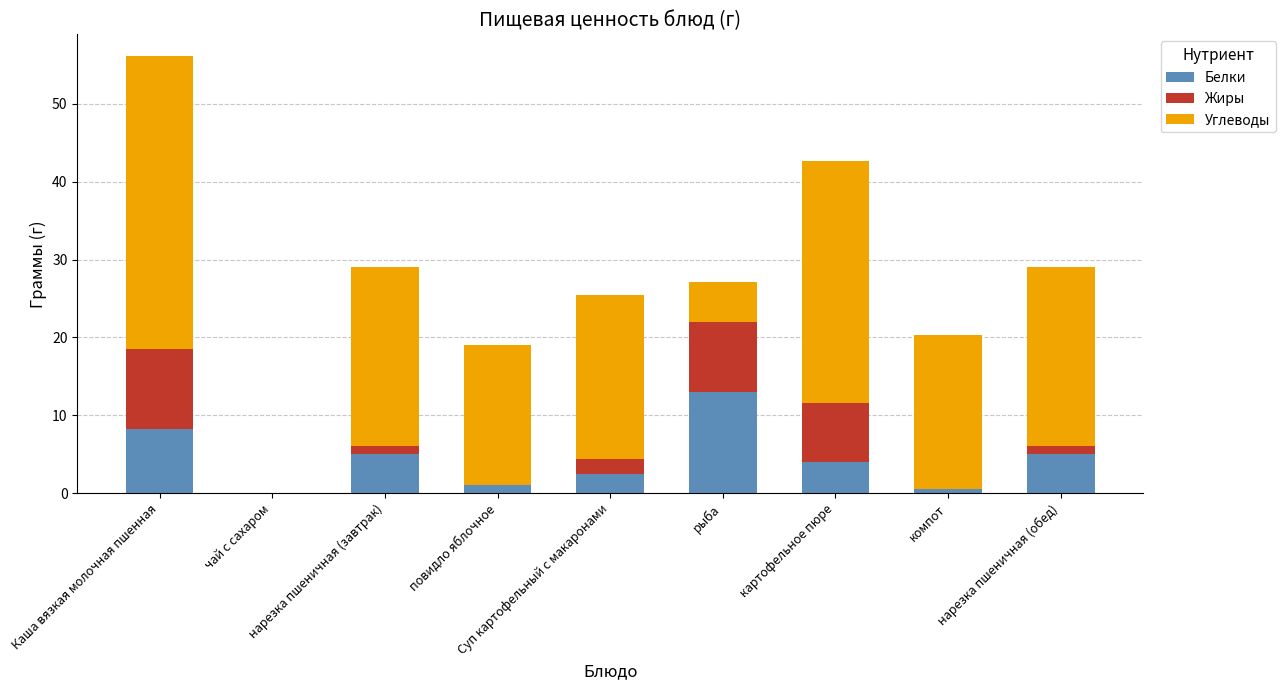

At which category is the sum across all series the highest?

Каша вязкая молочная пшенная